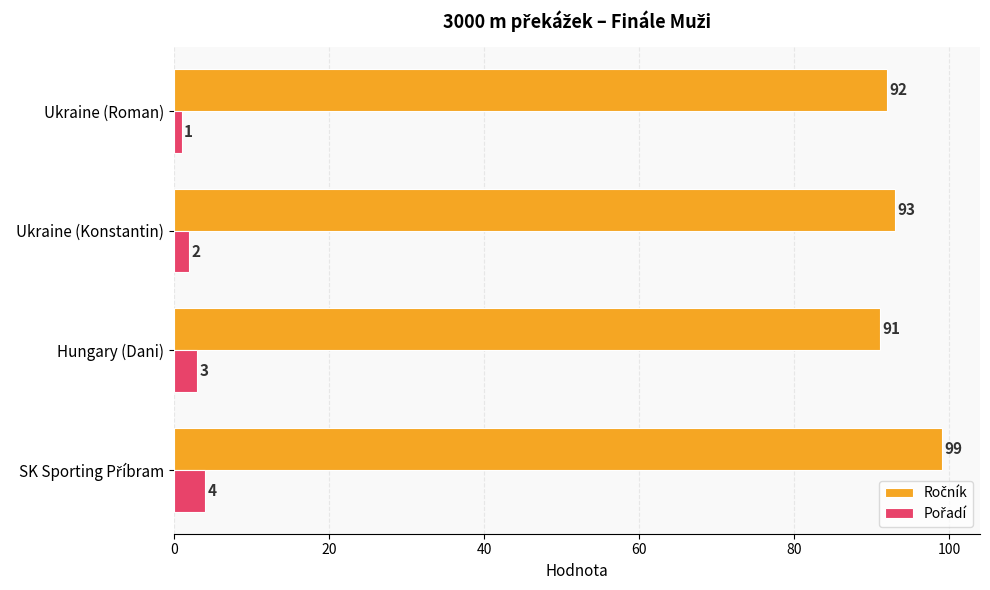

What is the spread (max minus min) of values at Ukraine (Konstantin)?

91